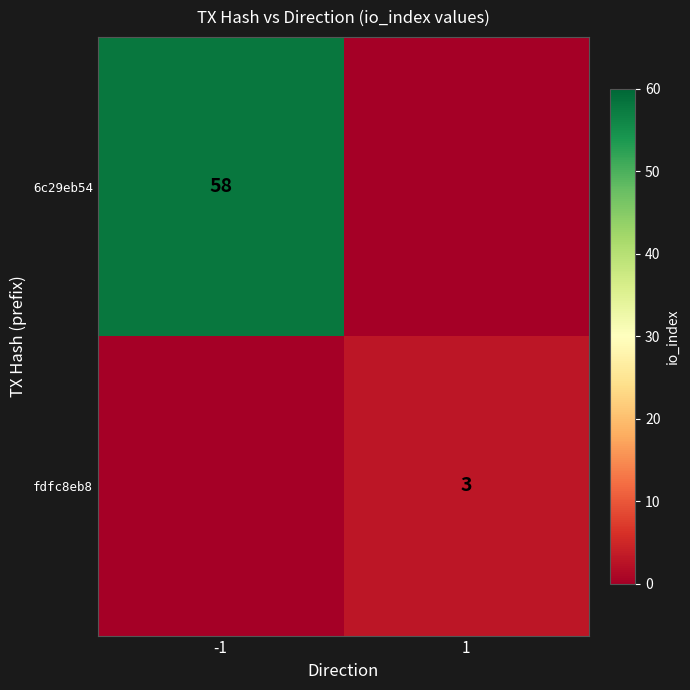

True or false: 6c29eb54 has a value of 92 at -1.

False